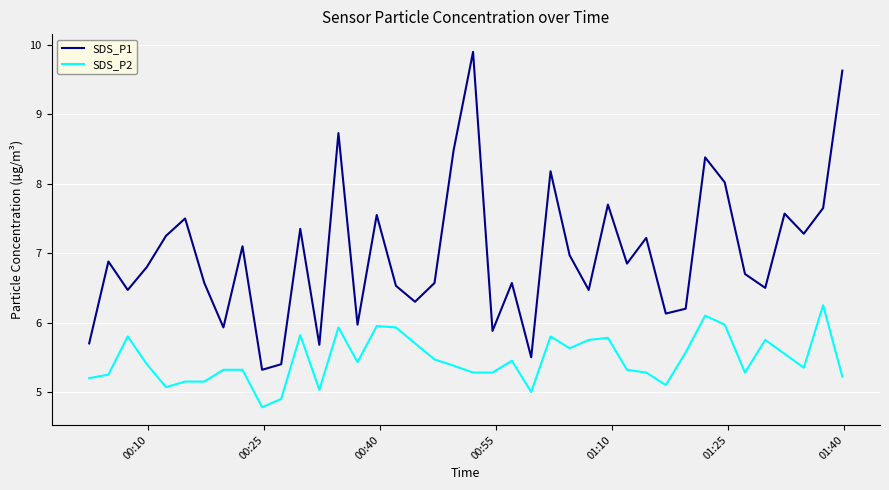

Rank the series by their maximum value, from lowest to highest.

SDS_P2, SDS_P1